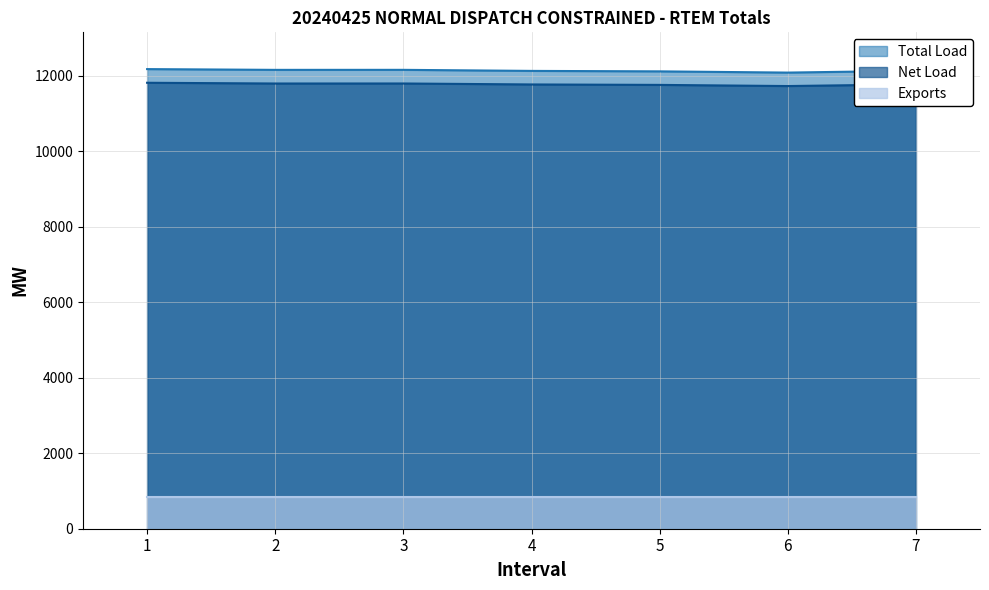

Which series has the widest spread of values?

Total Load